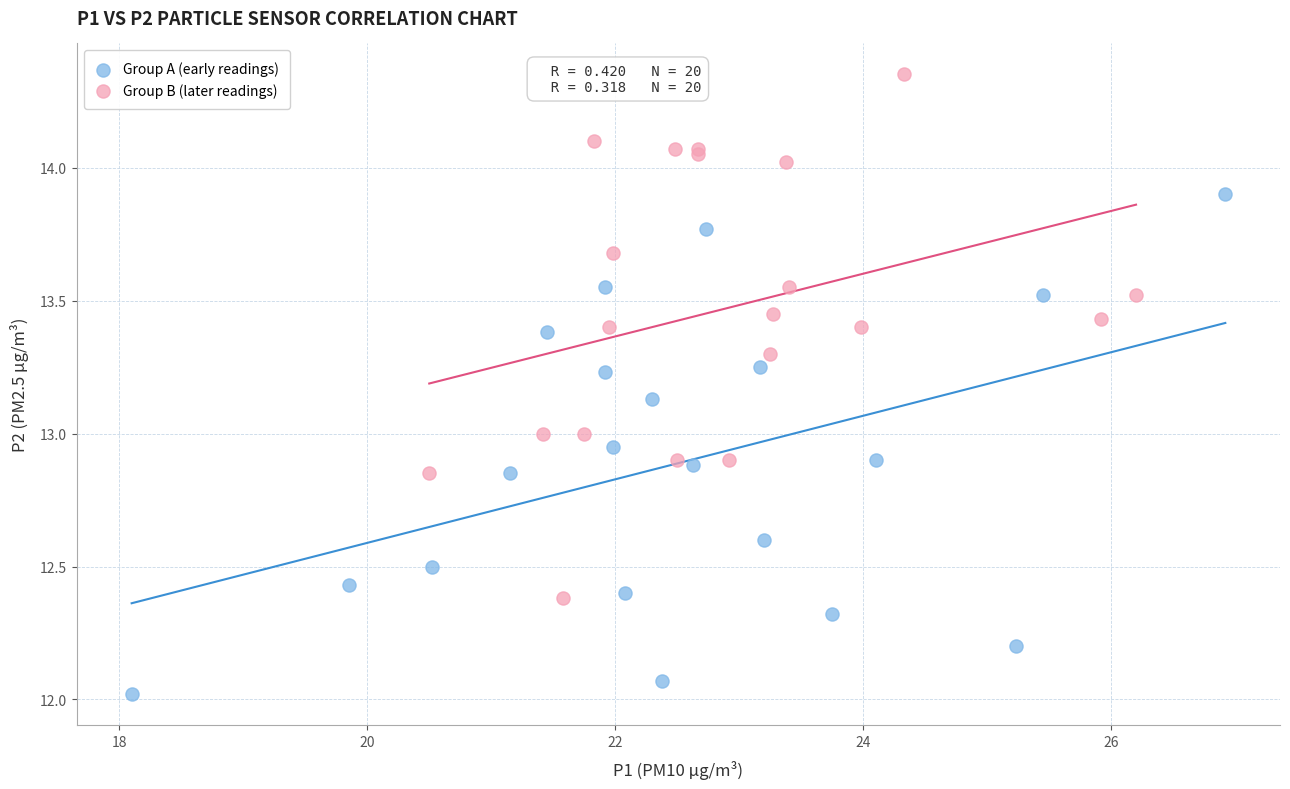

Which series contains the highest Y value?

Group B (later readings)